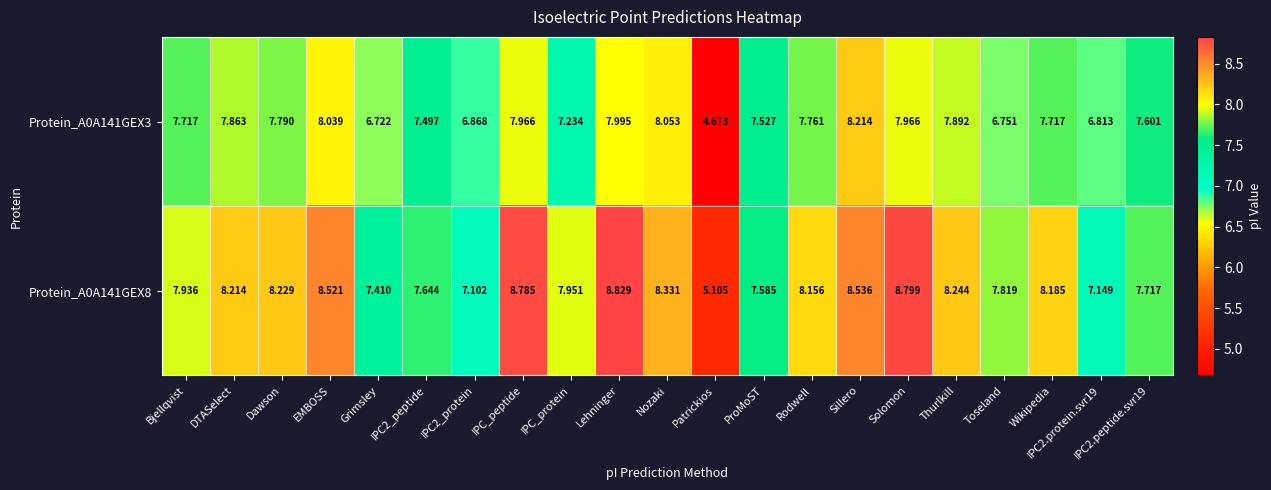

Between IPC_protein and Sillero, which series saw the biggest shift?

Protein_A0A141GEX3